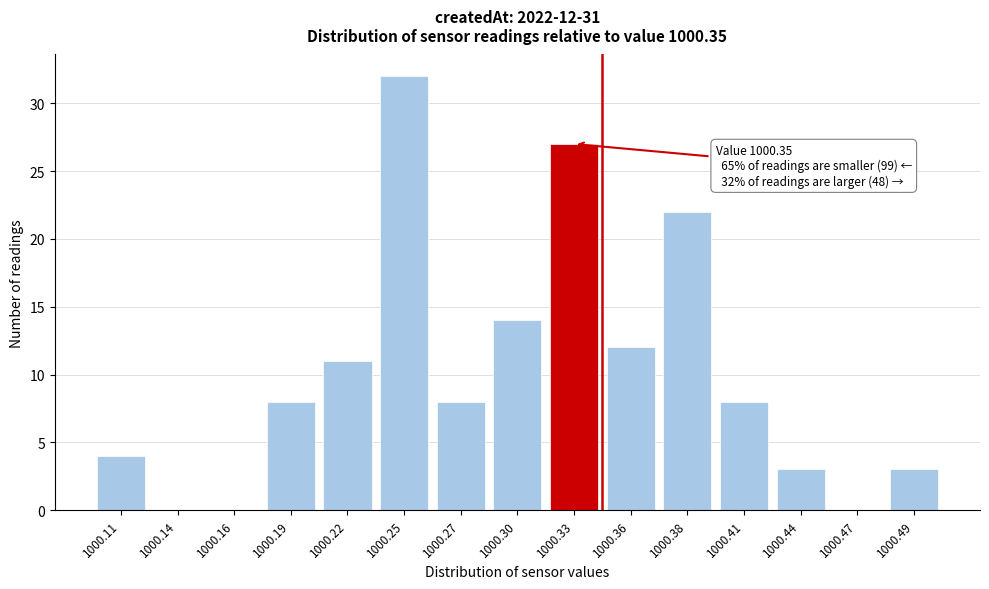

Reading left to right, transcribe all the data shown in this chart.

1000.11=4	1000.14=0	1000.16=0	1000.19=8	1000.22=11	1000.25=32	1000.27=8	1000.30=14	1000.33=27	1000.36=12	1000.38=22	1000.41=8	1000.44=3	1000.47=0	1000.49=3